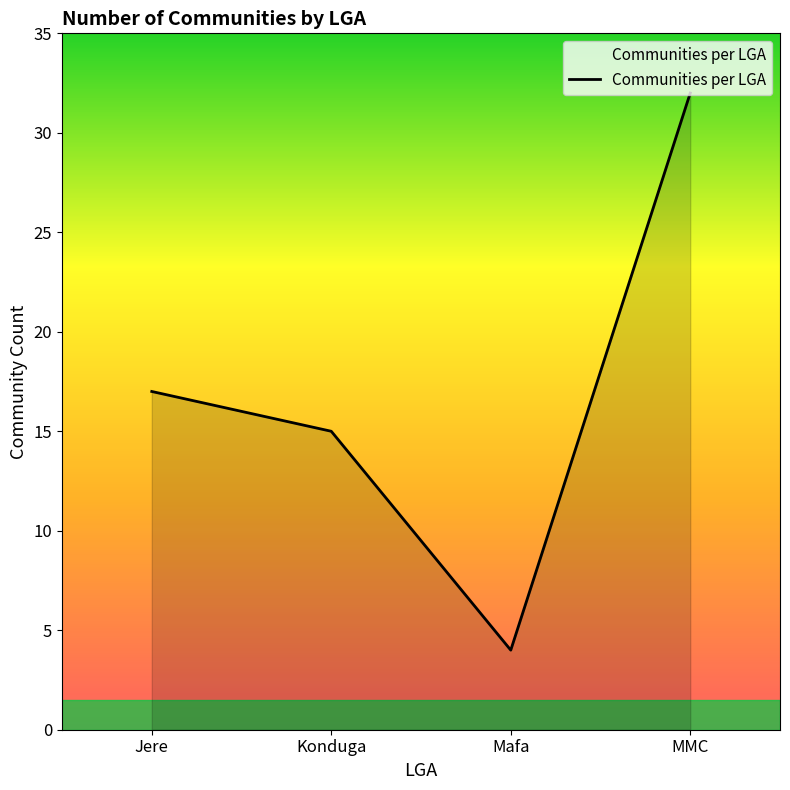

What is the average value?

17